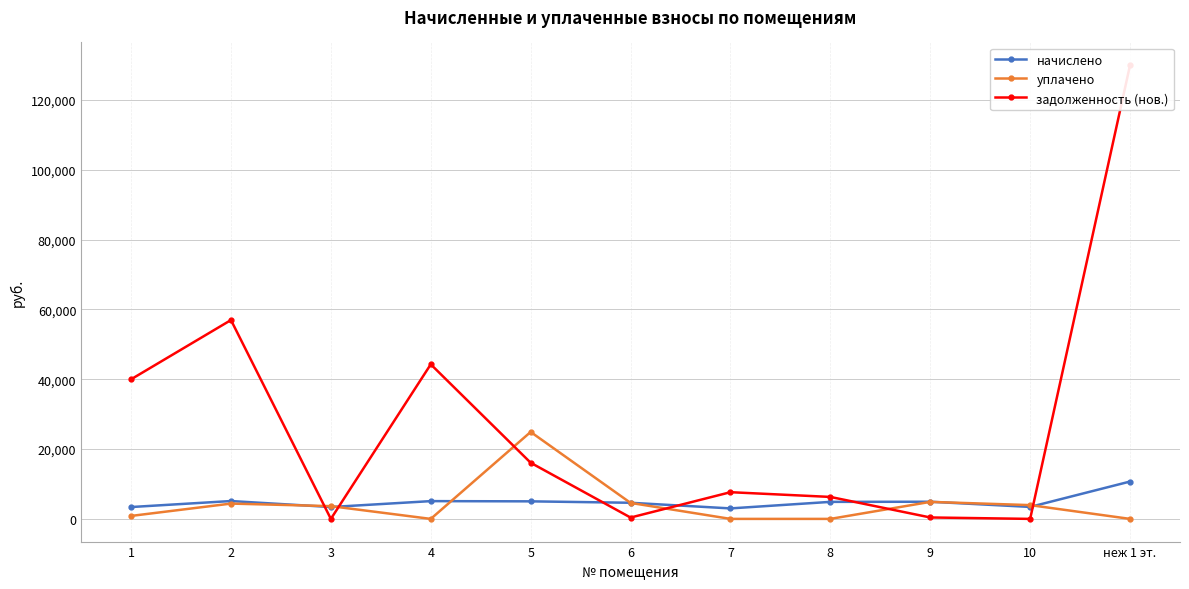

Rank the series by their maximum value, from lowest to highest.

начислено, уплачено, задолженность (нов.)